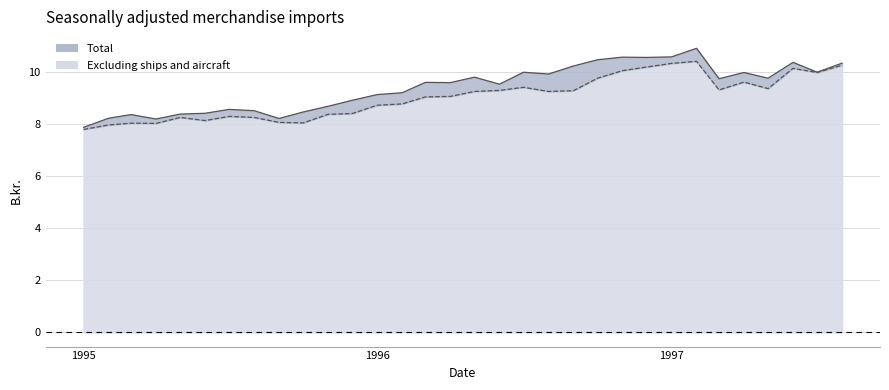

How many data points in Total are above 9?

20